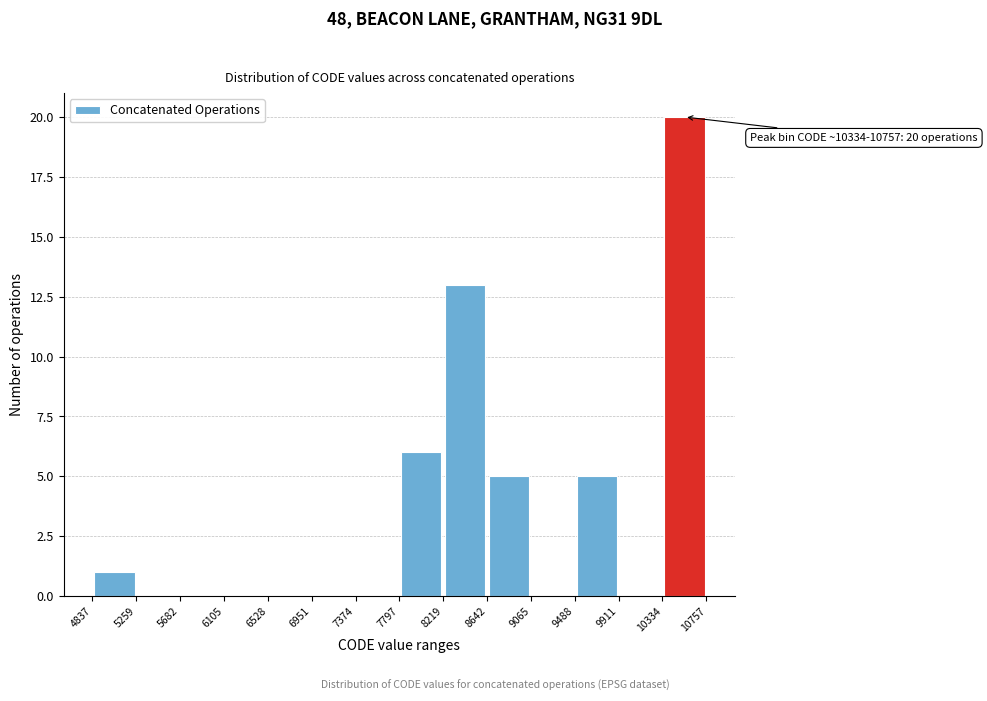

Over which range of the x-axis is the bar tallest?

10334 to 10757